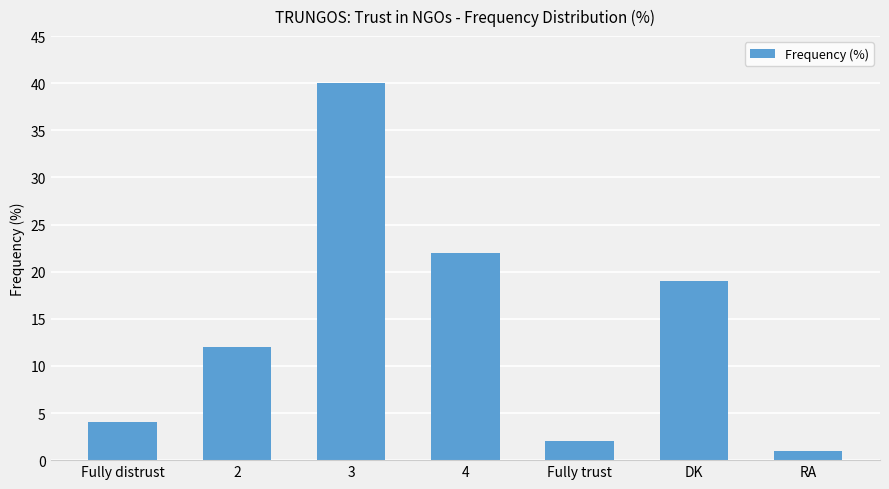

Are the bars grouped side by side (vs. stacked)?

No